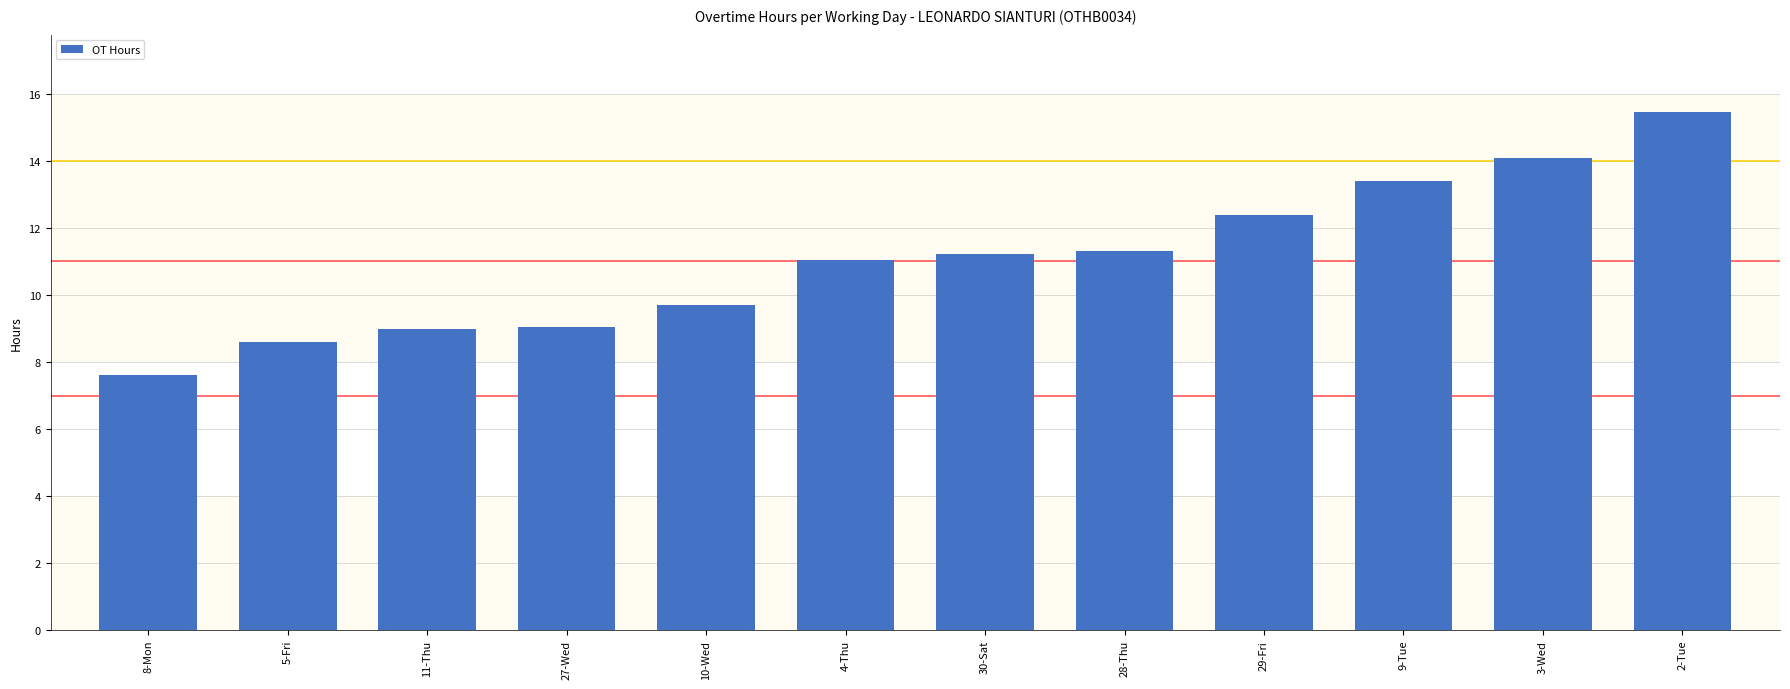

Does the chart contain any negative values?

No